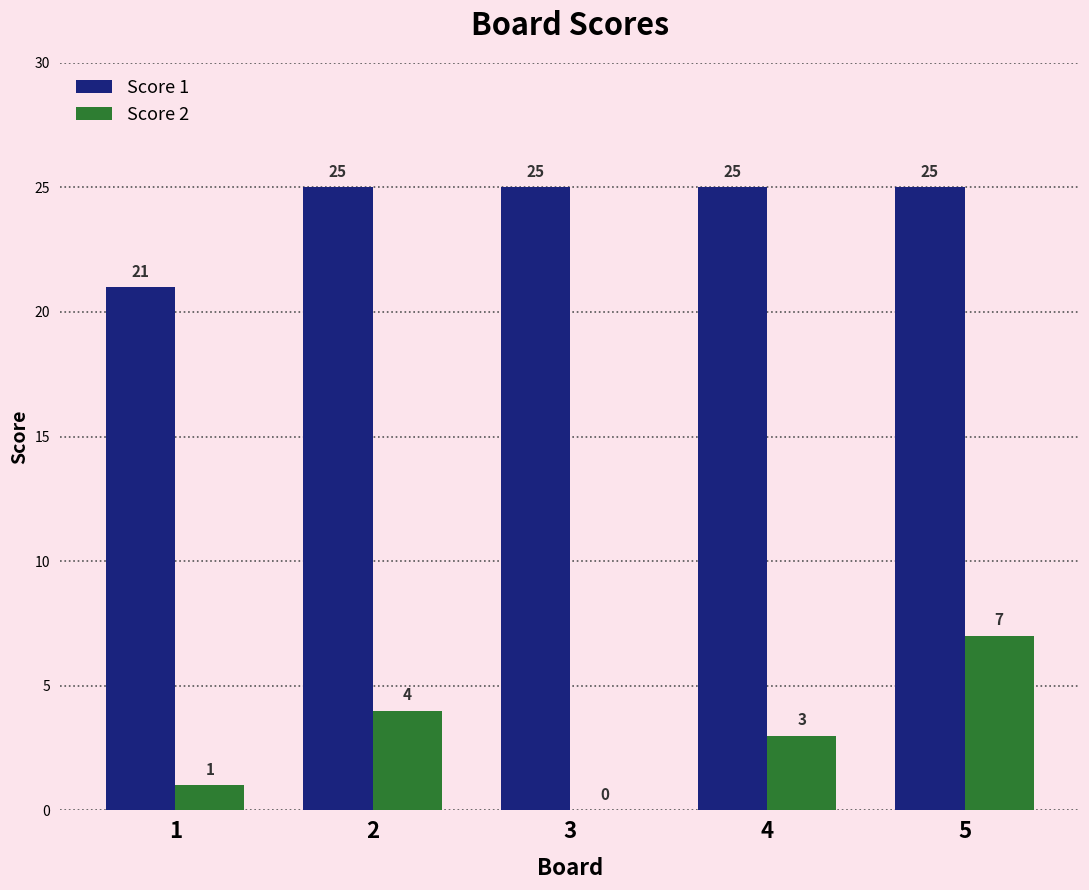

Which series changed the most between 3 and 5?

Score 2